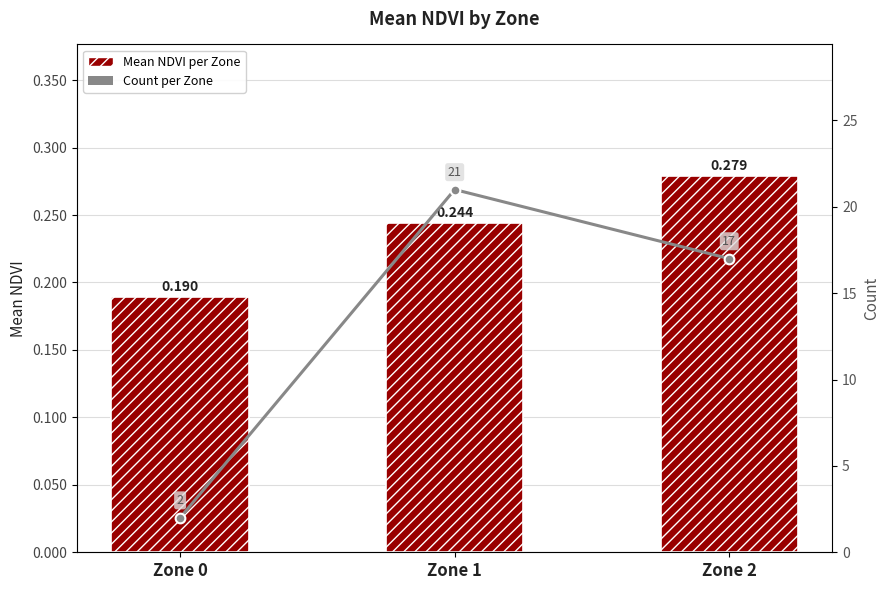

Reading left to right, transcribe all the data shown in this chart.

Mean NDVI per Zone: 0.2	0.2	0.3
Count per Zone: 2.0	21.0	17.0